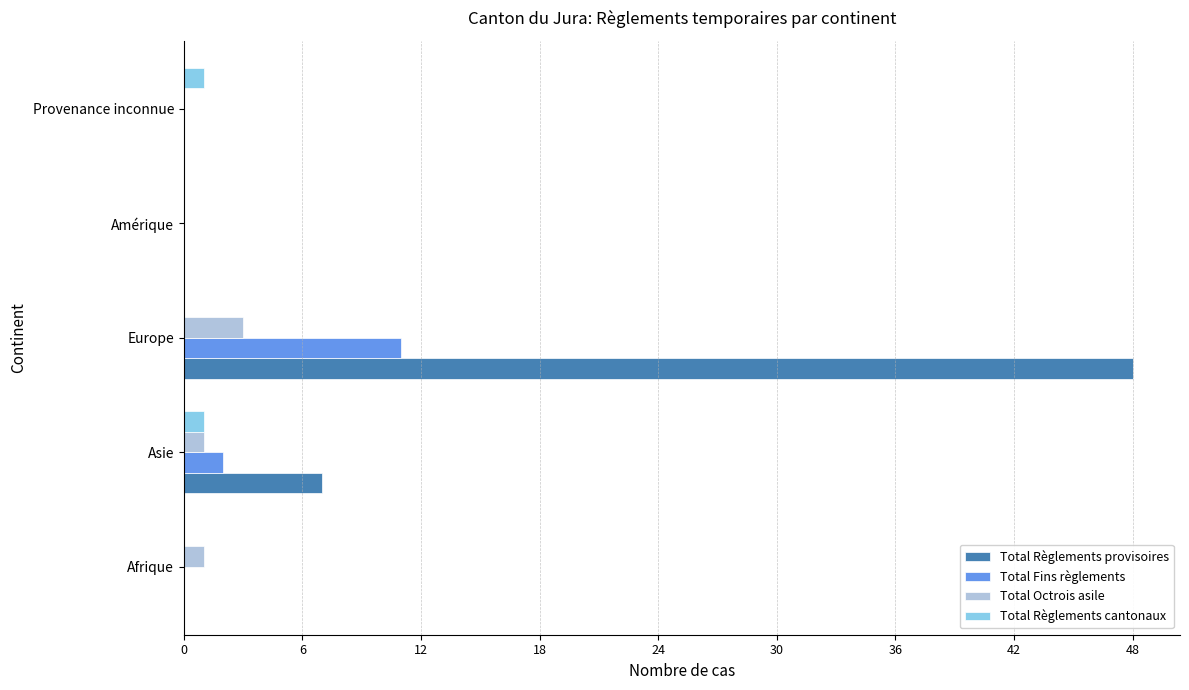

Between Afrique and Europe, which series saw the biggest shift?

Total Règlements provisoires